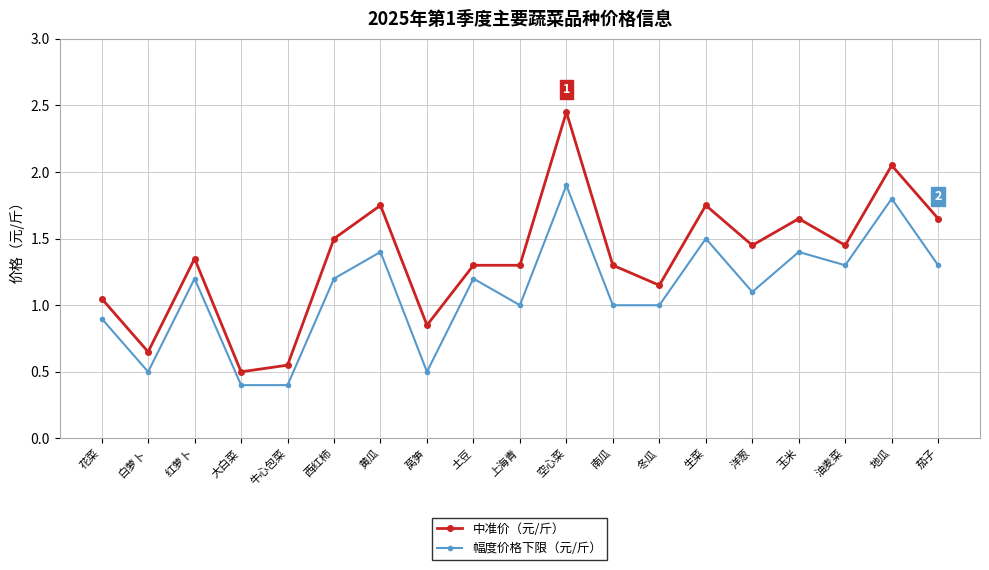

List the series in order of their peak value, lowest first.

幅度价格下限（元/斤）, 中准价（元/斤）